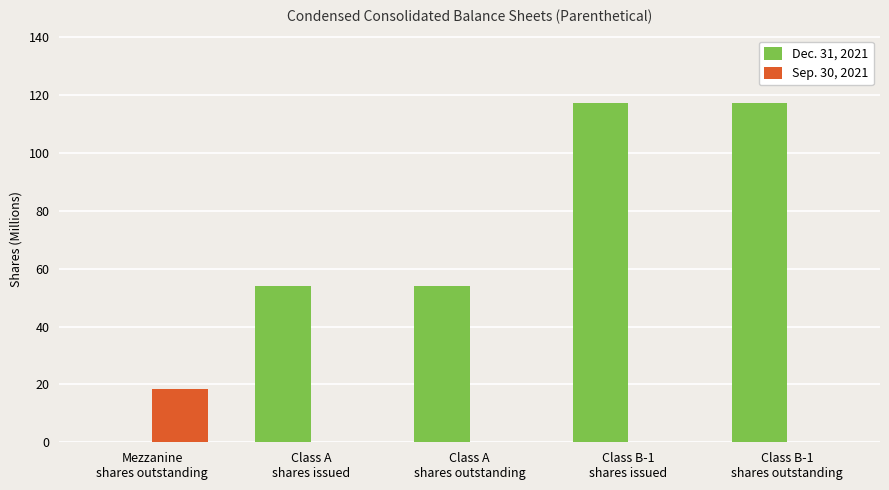

Which series has the largest total across all categories?

Dec. 31, 2021